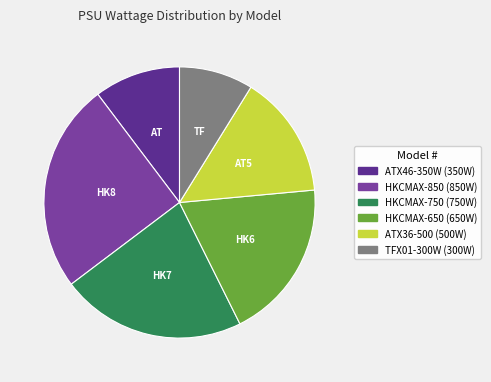

What is the smallest slice in the pie chart?

TFX01-300W